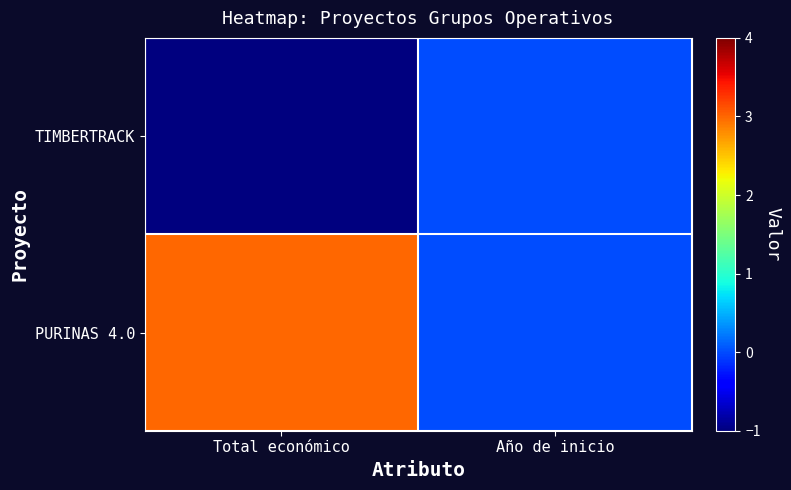

Which series has the widest spread of values?

PURINAS 4.0